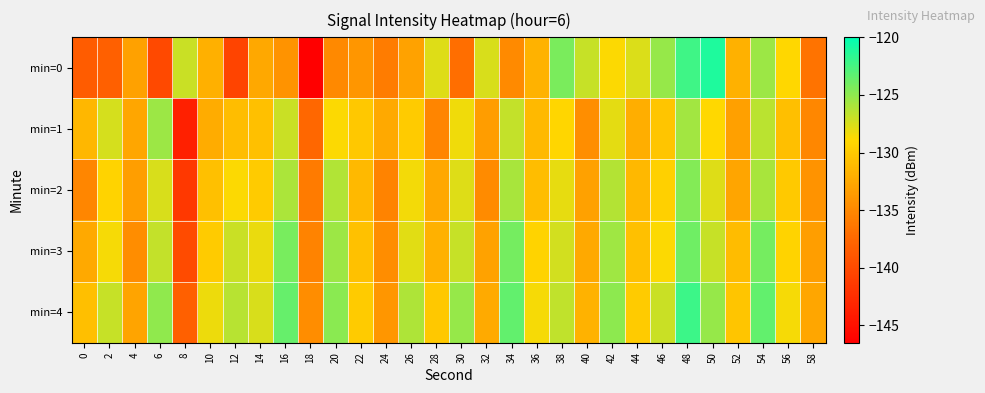

Which series has the largest total across all categories?

min=4